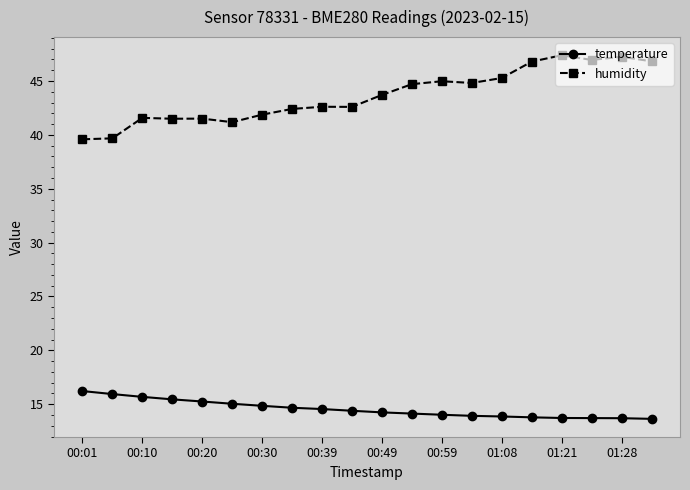

What is the value of the humidity point at the 12th from the left?

44.7